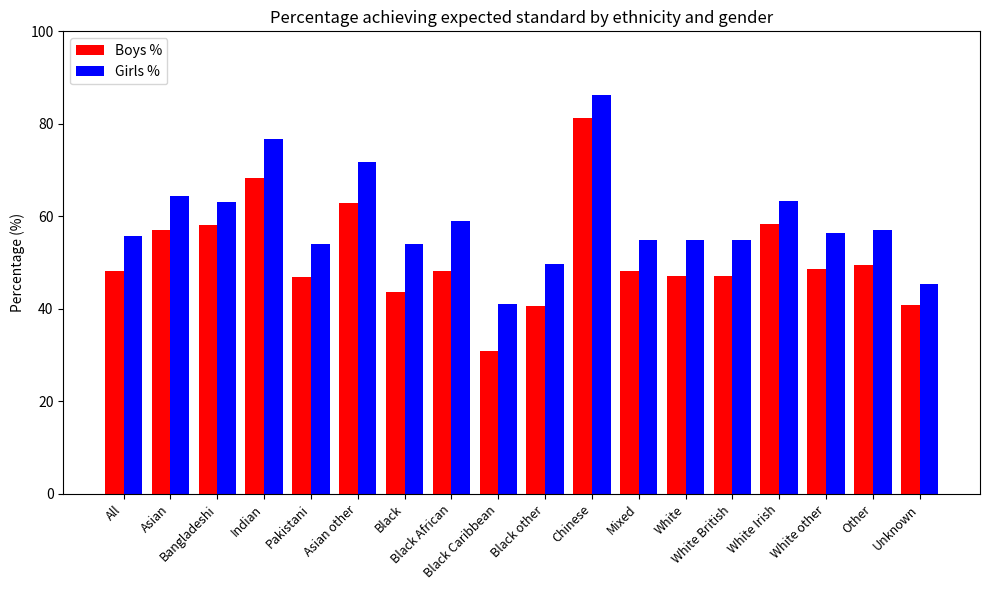

At which category is the sum across all series the highest?

Chinese